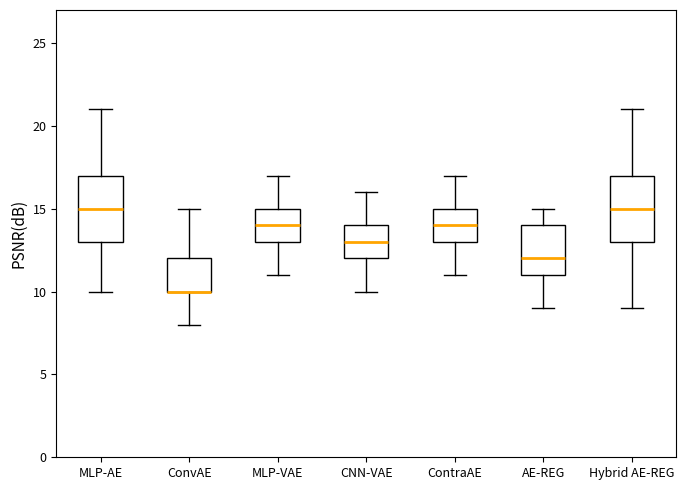

Where does the median line of the box for ContraAE sit on the y-axis? The values are not printed on the chart, so give them approximately, as read against the axis.

14